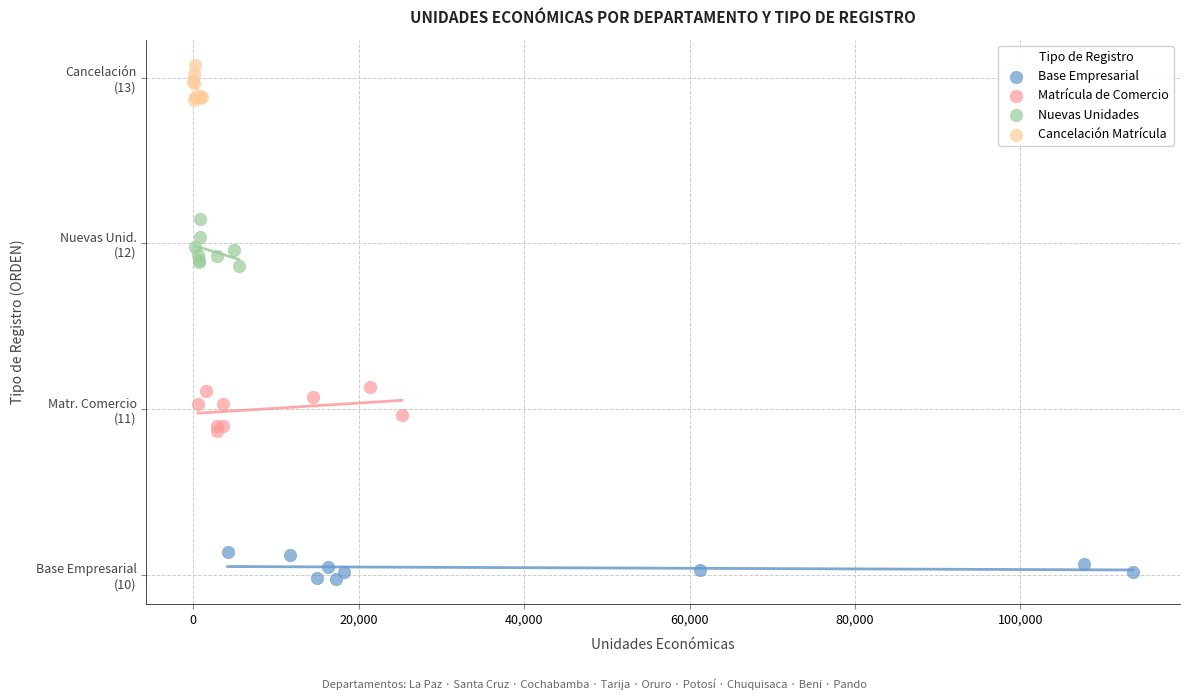

Which series reaches the minimum Y coordinate?

Base Empresarial